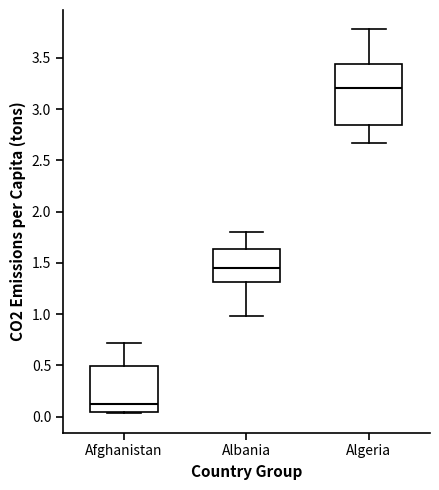

Reading left to right, read every box against the y-axis: the position of its median line, the range the box covers, and the ends of its whiskers. The values are not printed on the chart, so give them approximately, as read against the axis.

Afghanistan: median 0.10, box 0.05 to 0.50, whiskers 0.05 to 0.70
Albania: median 1.45, box 1.30 to 1.65, whiskers 1.00 to 1.80
Algeria: median 3.20, box 2.85 to 3.45, whiskers 2.65 to 3.80